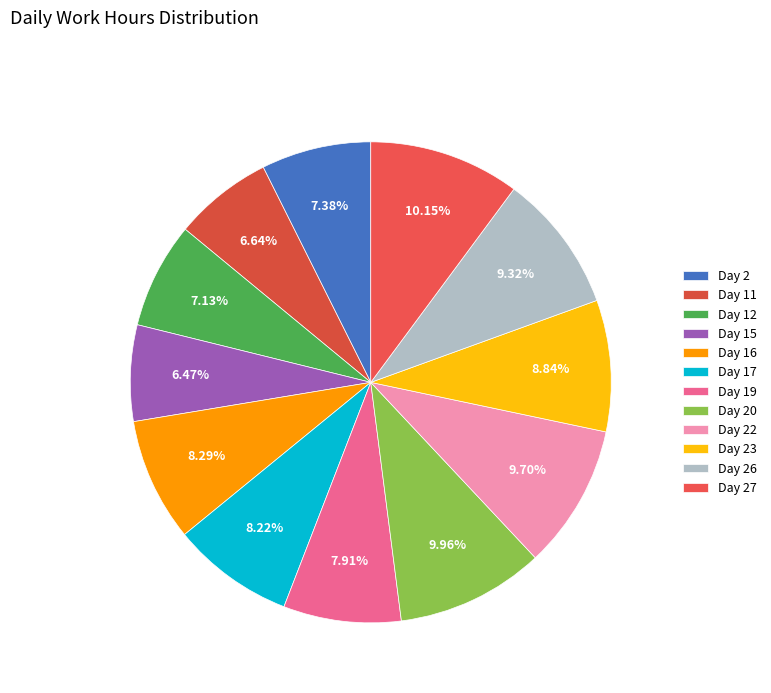

To the nearest percent, what portion does Day 16 represent?

8%